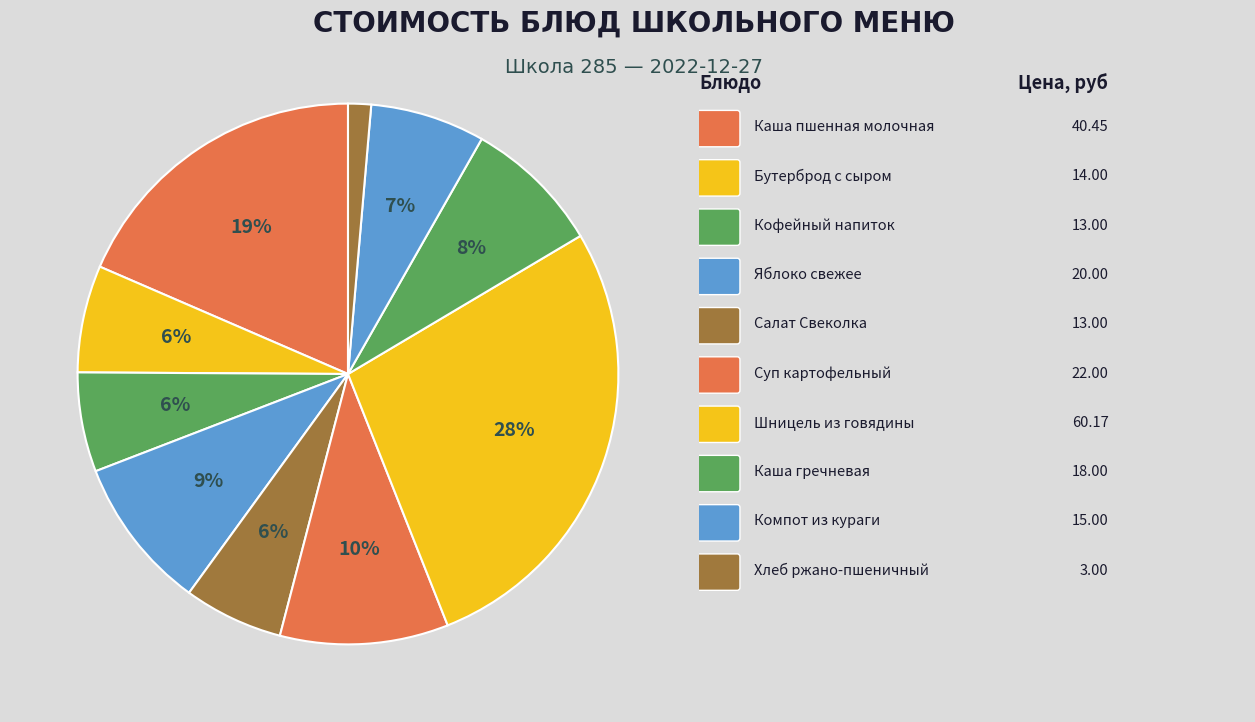

How many slices are in this pie chart?

10